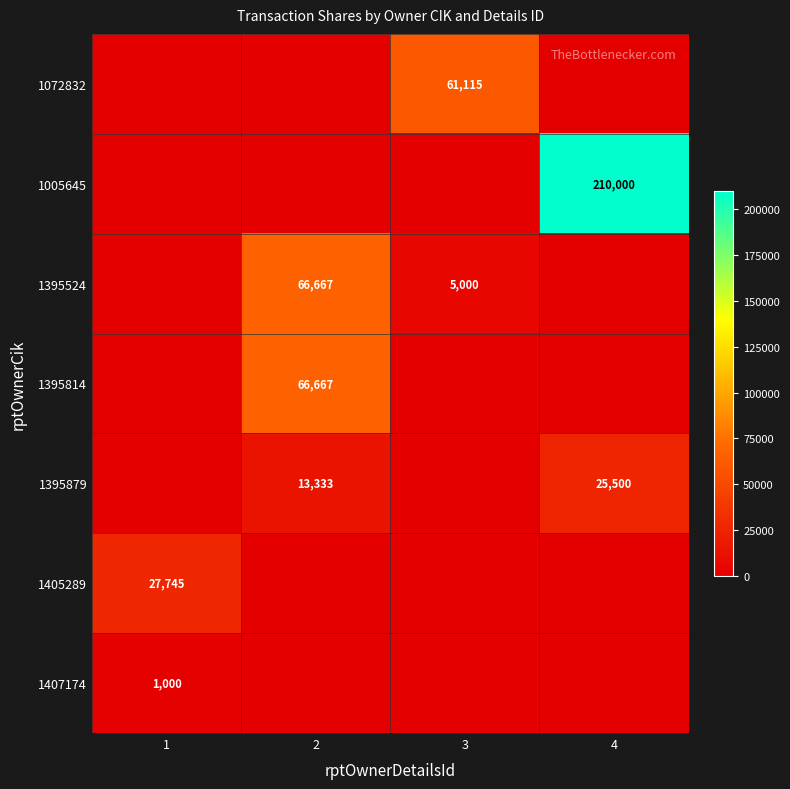

The 1395814 series shows 30116 at 2. True or false?

False